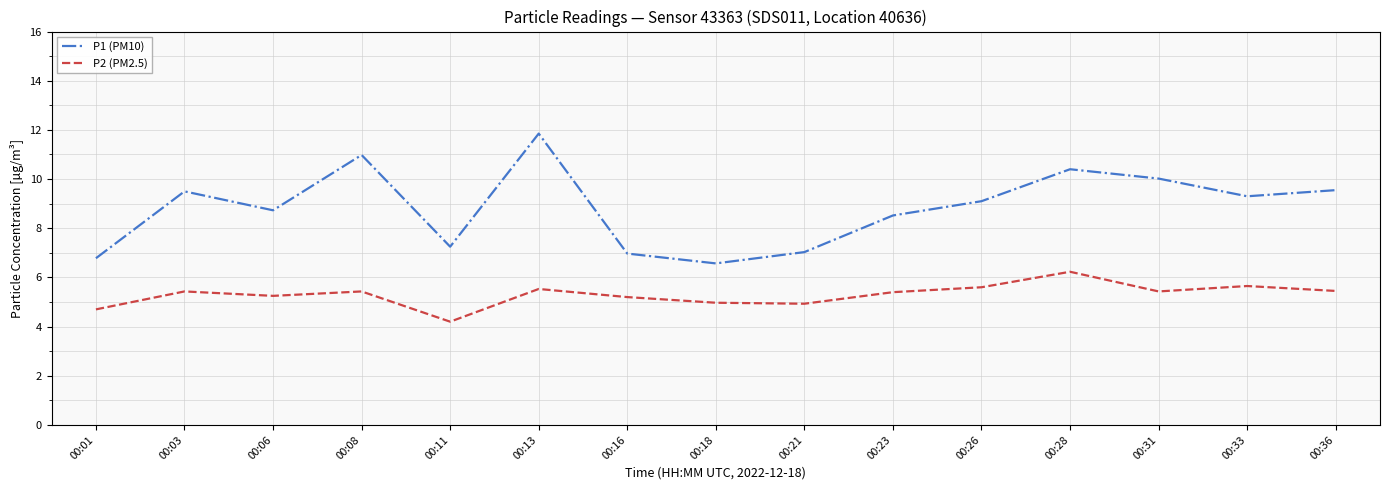

Count the number of categories in the chart.

15